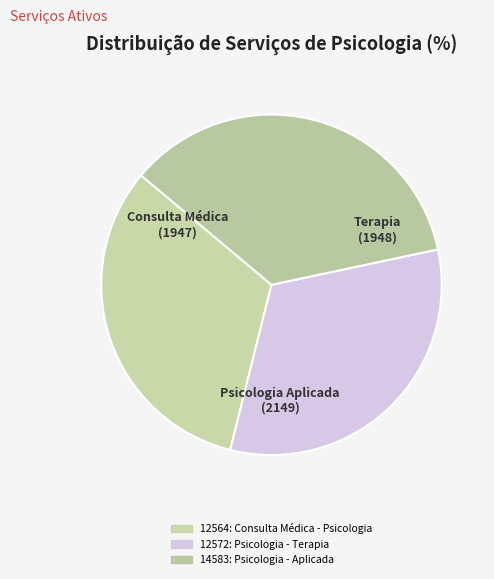

Does 12572: Psicologia - Terapia represent more than half of the total?

No